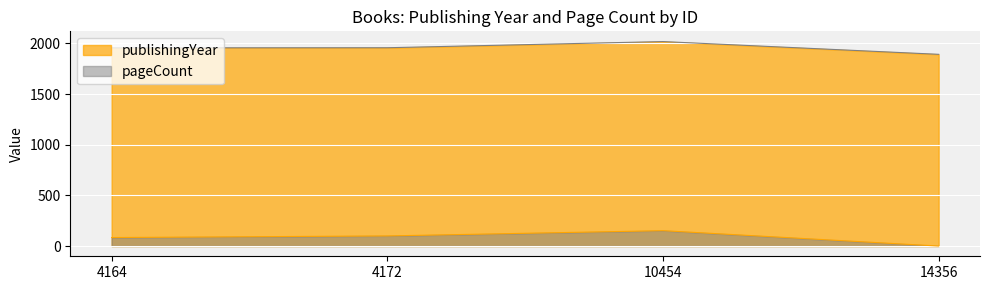

What value does the pageCount series have at 10454, to the nearest 50?

150